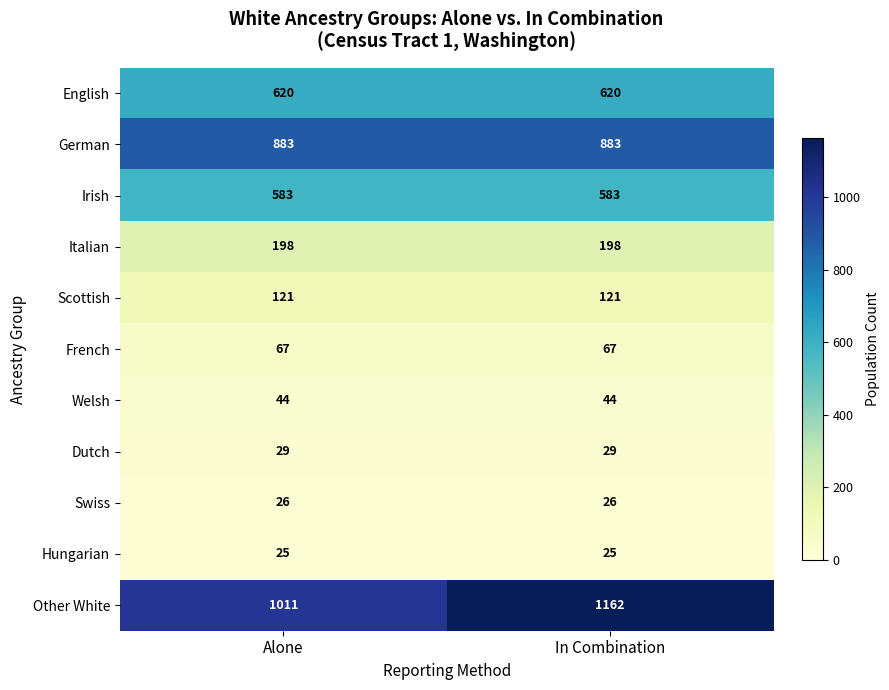

What is the smallest value displayed?

25